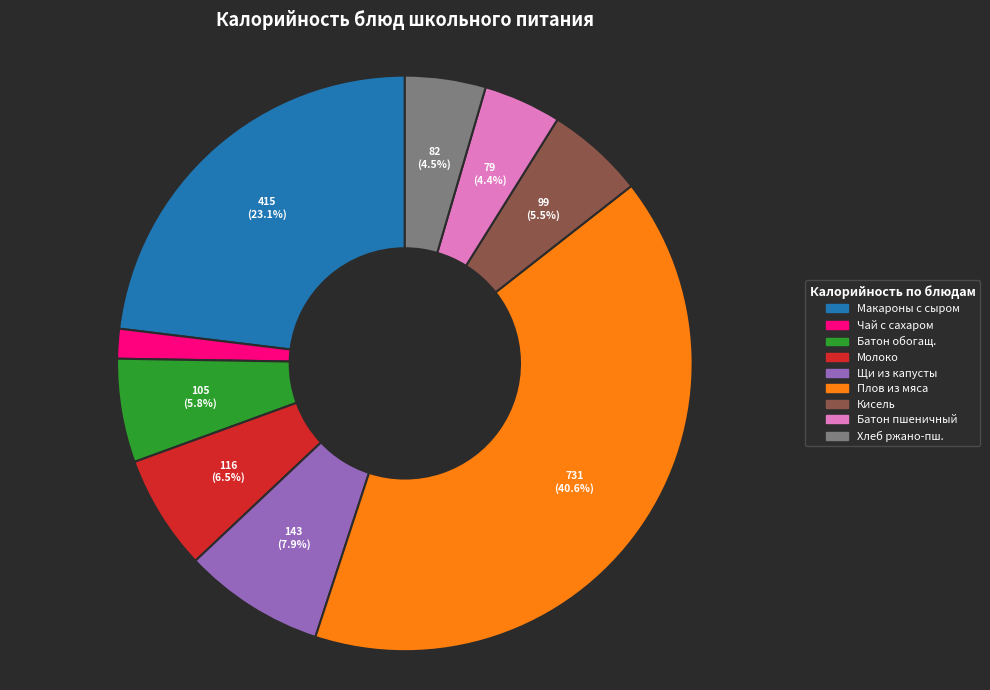

Does any single category account for the majority?

No